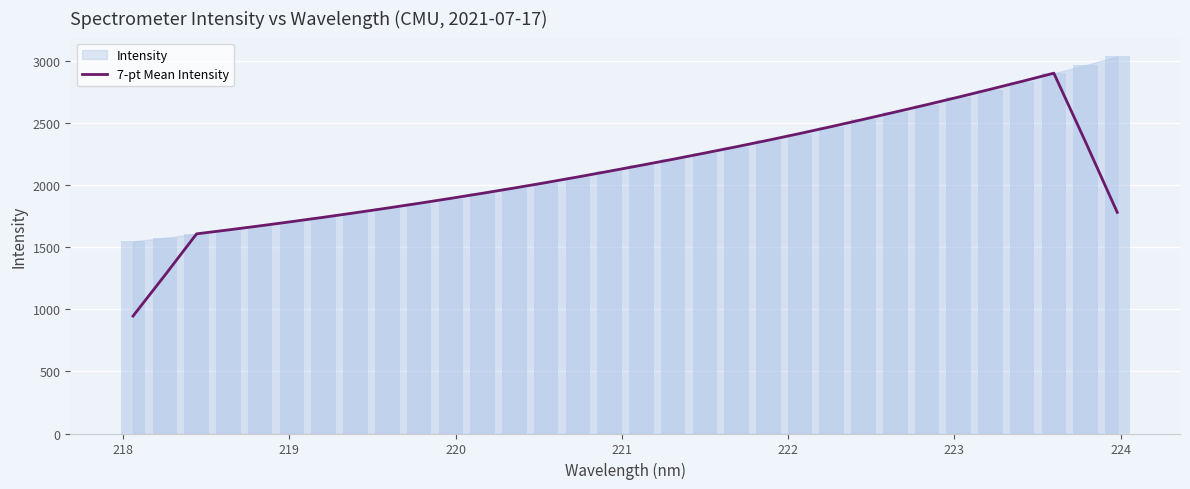

Does the chart contain stacked bars?

No